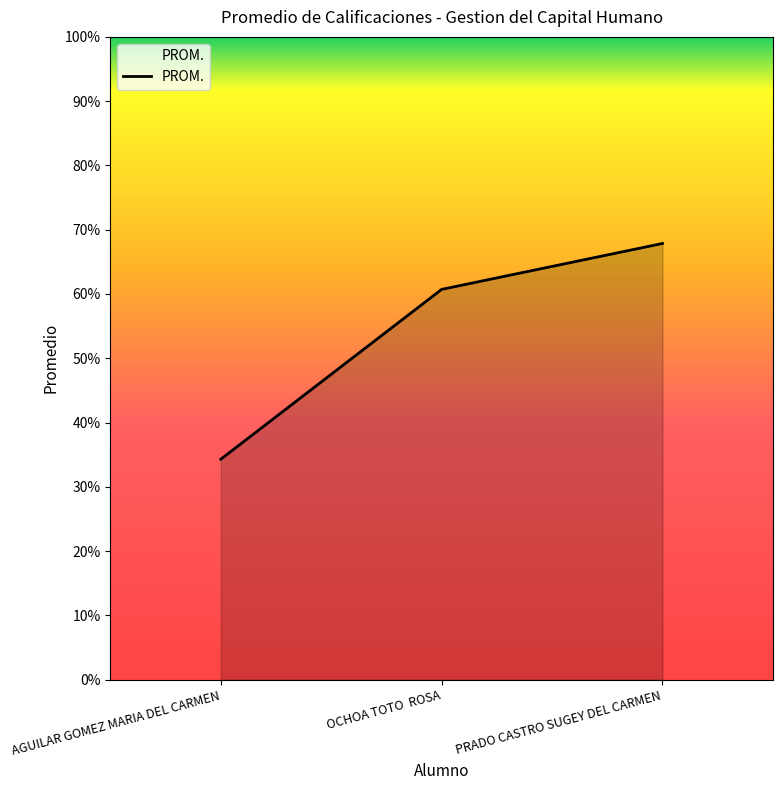

Does the chart display data point markers on the line(s)?

No